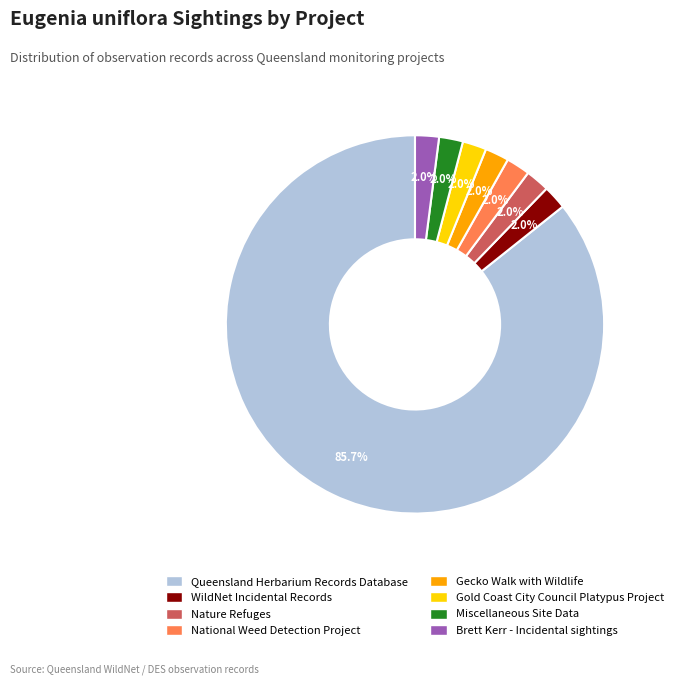

Is the sum of Queensland Herbarium Records Database and Gold Coast City Council Platypus Project greater than half?

Yes